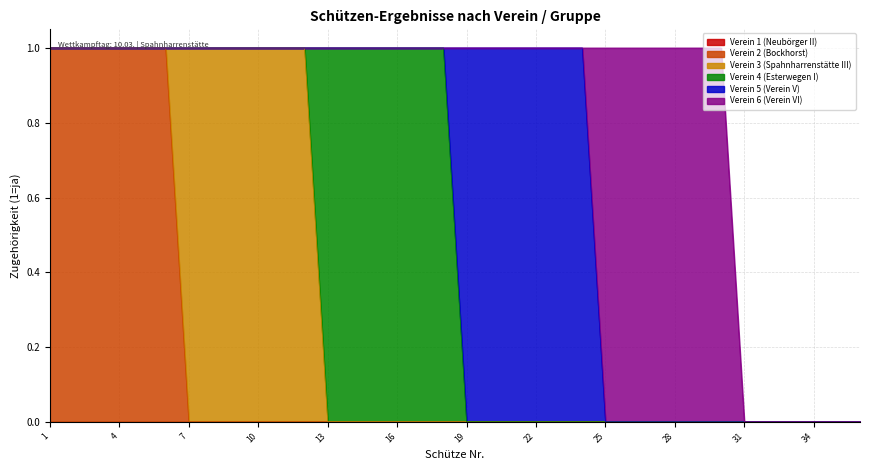

At which category does the chart reach its minimum across all series?

1